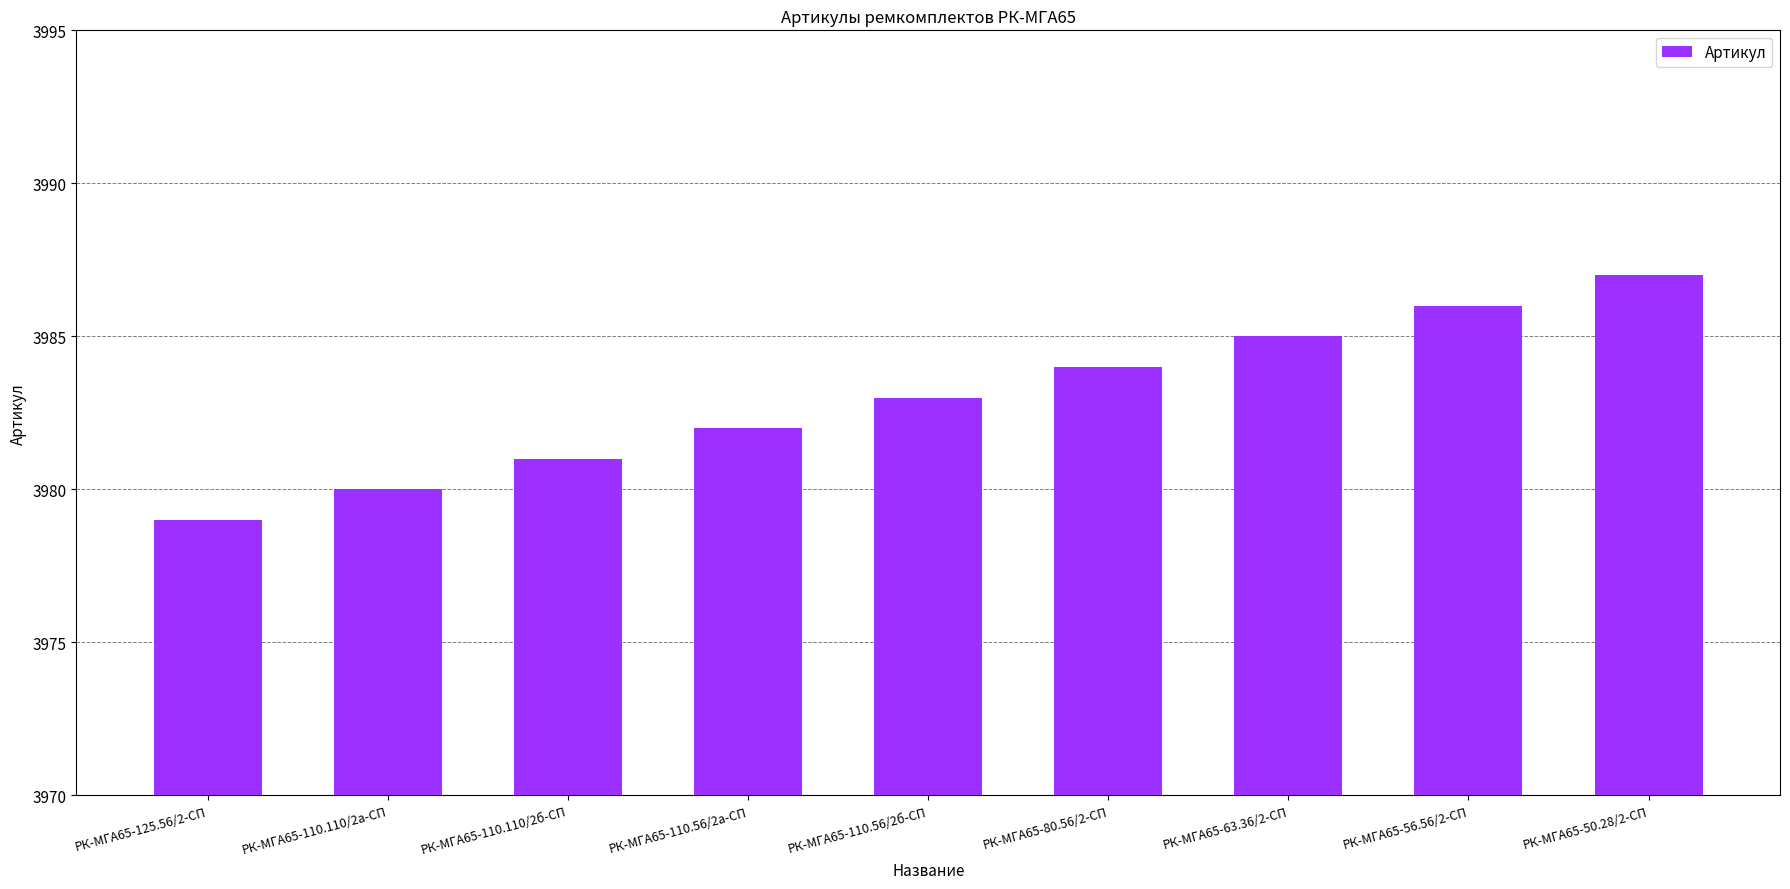

The chart shows a value of 2332 at РК-МГА65-56.56/2-СП. True or false?

False